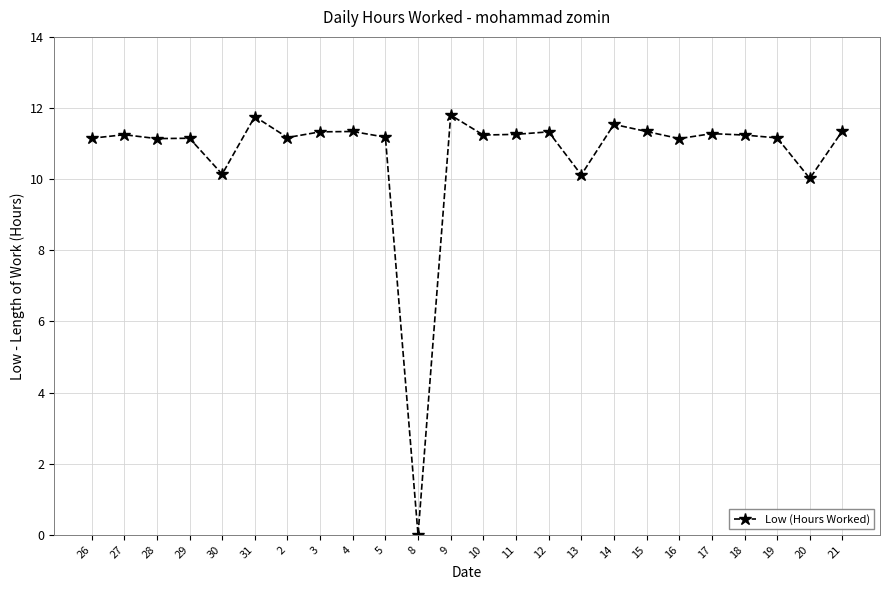

How many positive values are there?

23